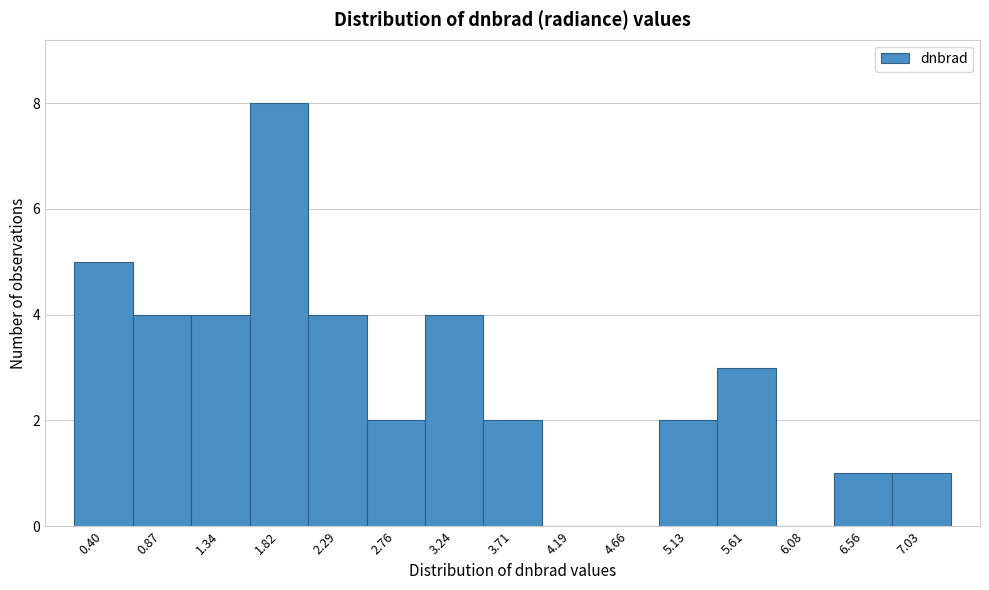

Reading left to right, what are all the values shown in this chart?

0.40=5	0.87=4	1.34=4	1.82=8	2.29=4	2.76=2	3.24=4	3.71=2	4.19=0	4.66=0	5.13=2	5.61=3	6.08=0	6.56=1	7.03=1